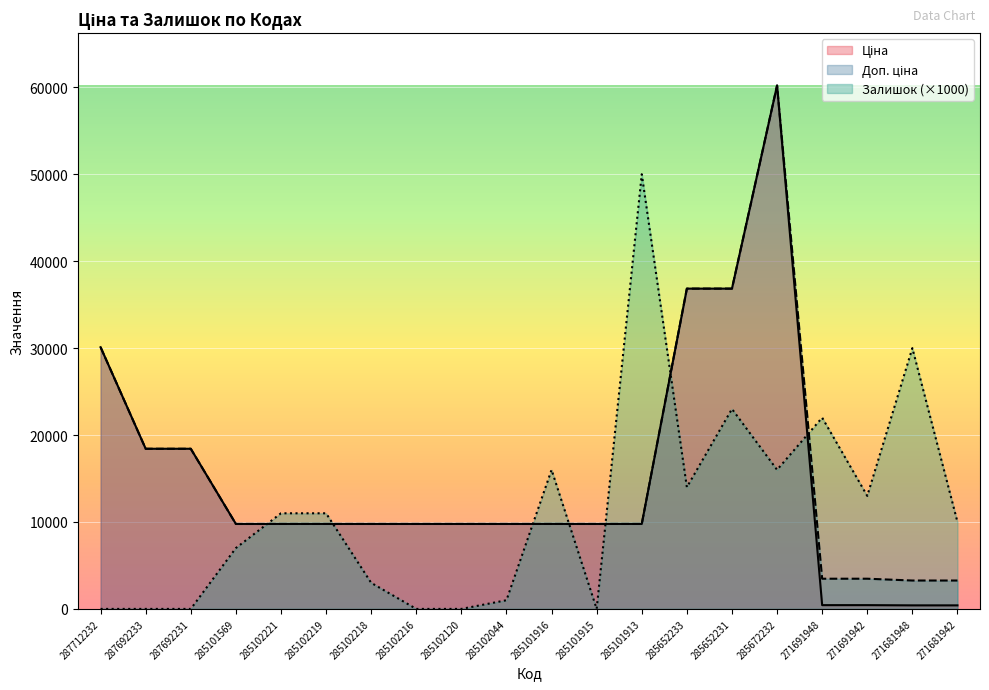

True or false: Доп. ціна and Залишок cross at least once.

True